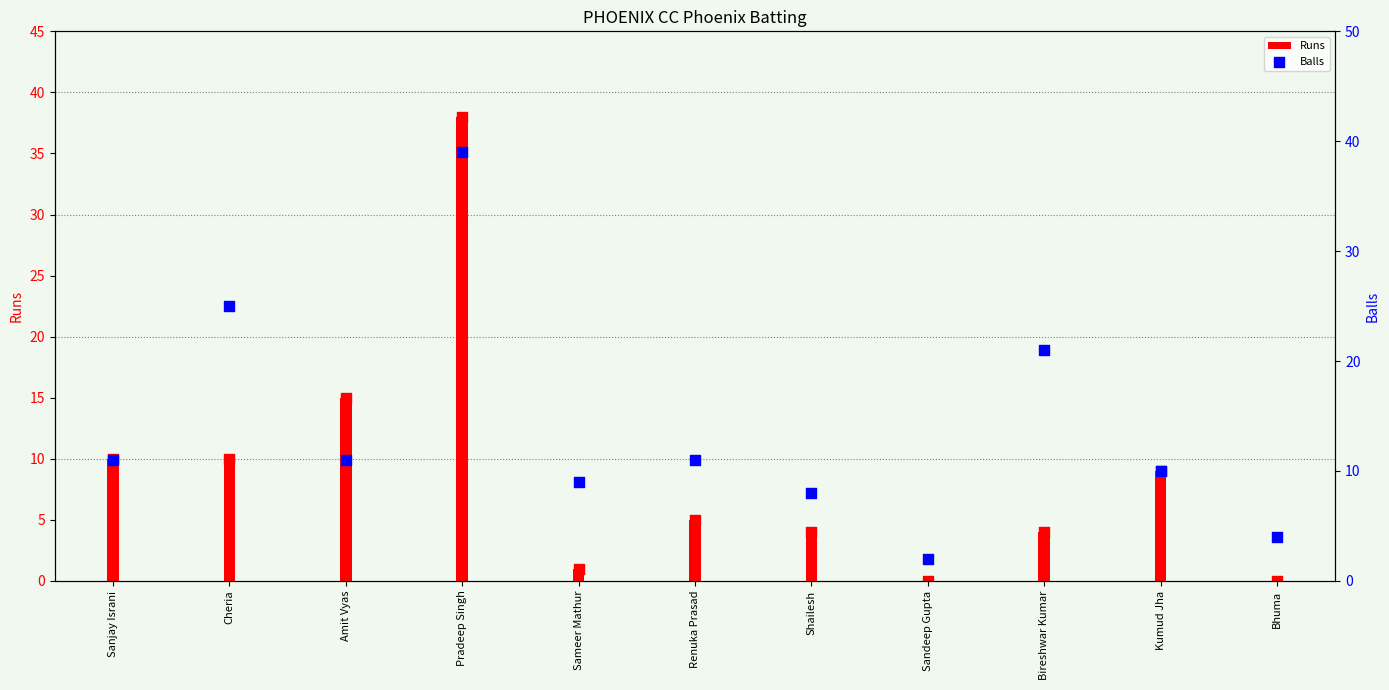

Which series has the largest total across all categories?

Balls